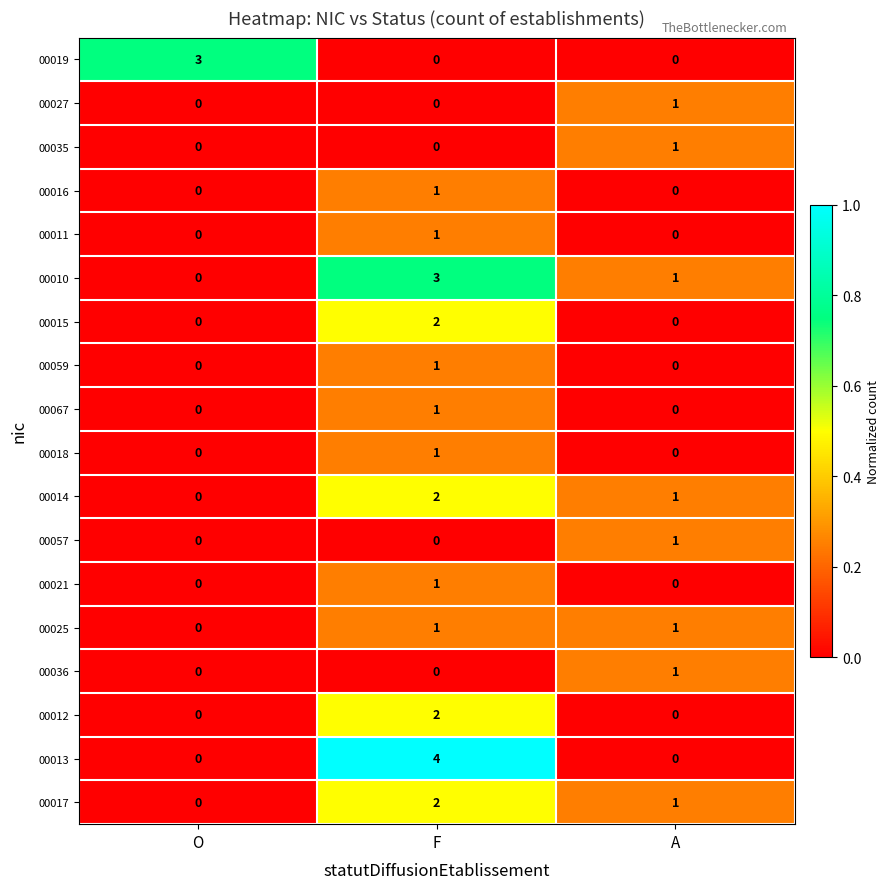

At which category is the sum across all series the highest?

F